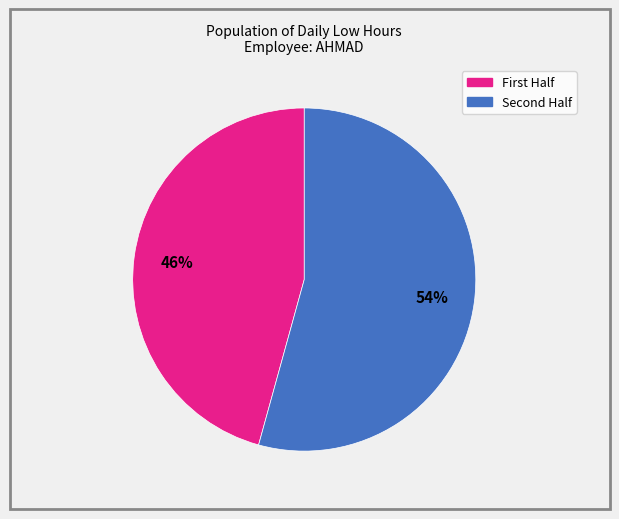

Is there any slice that represents more than half of the pie?

Yes